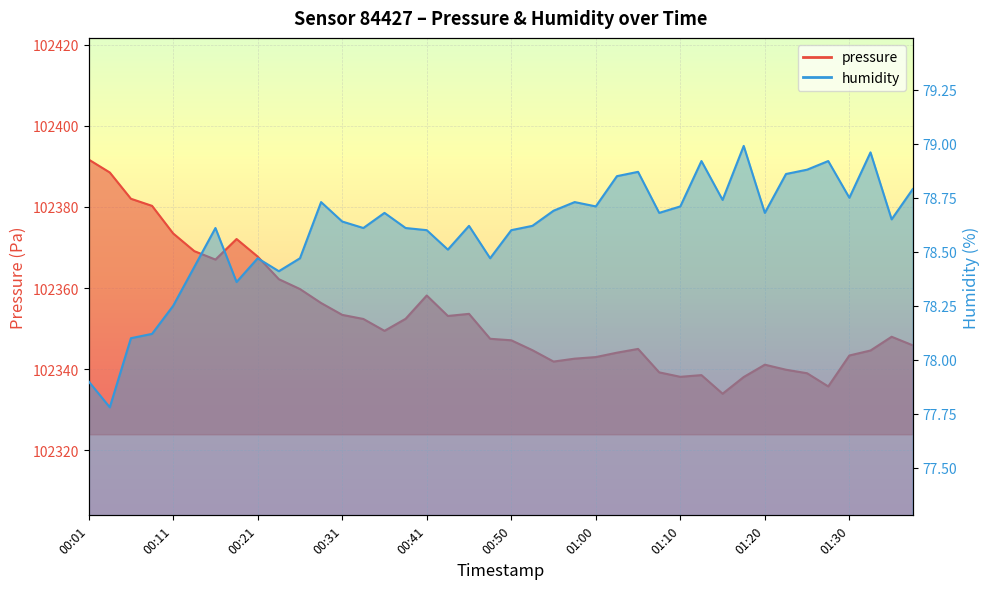

What is the difference between the humidity values at 00:31 and 00:43?

0.1